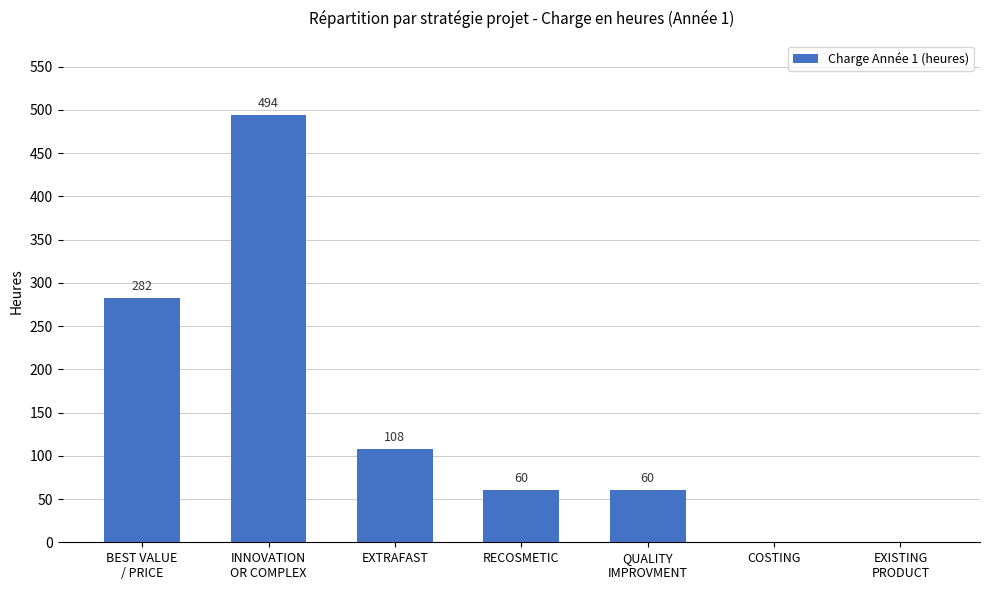

Where does the data first go above 60?

BEST VALUE
/ PRICE